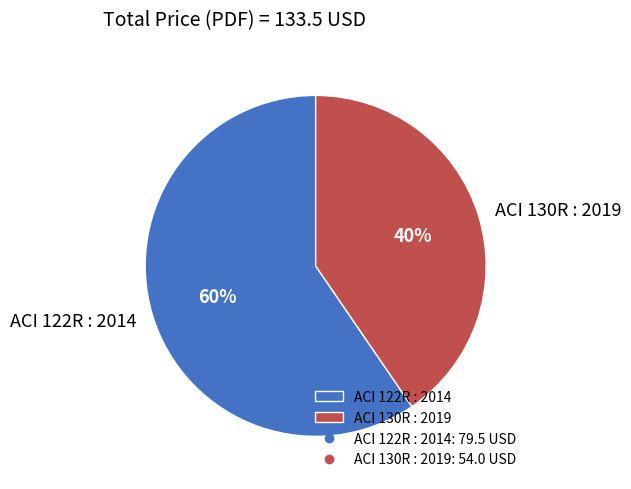

True or false: ACI 122R : 2014 accounts for 60% of the total.

True